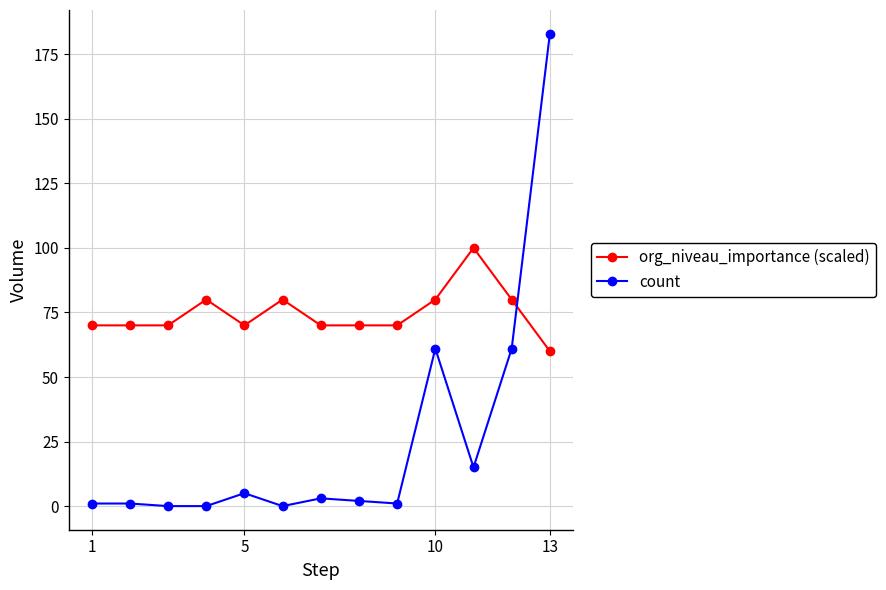

What is the greatest value displayed?

183